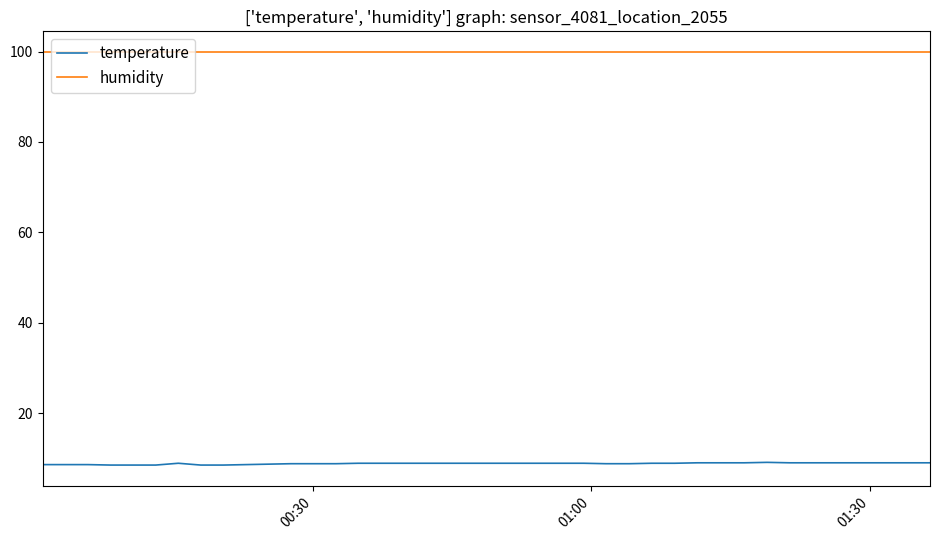

True or false: humidity and temperature intersect in this chart.

False